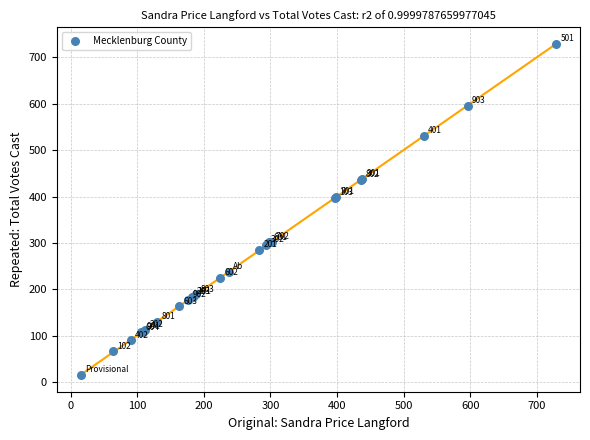

What Y value in the scatter plot is closest to 372?

397